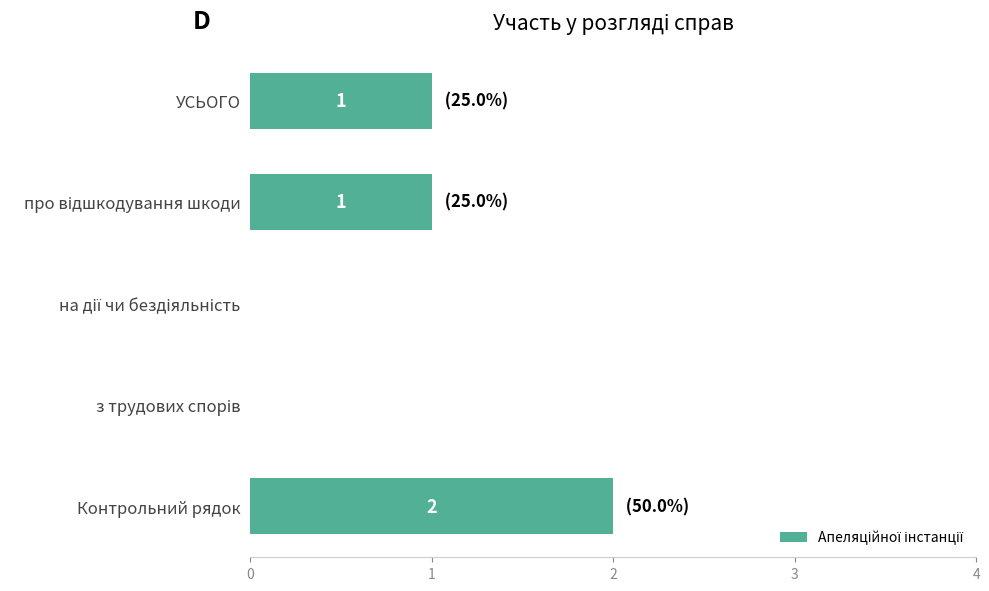

What is the sum of all values?

4